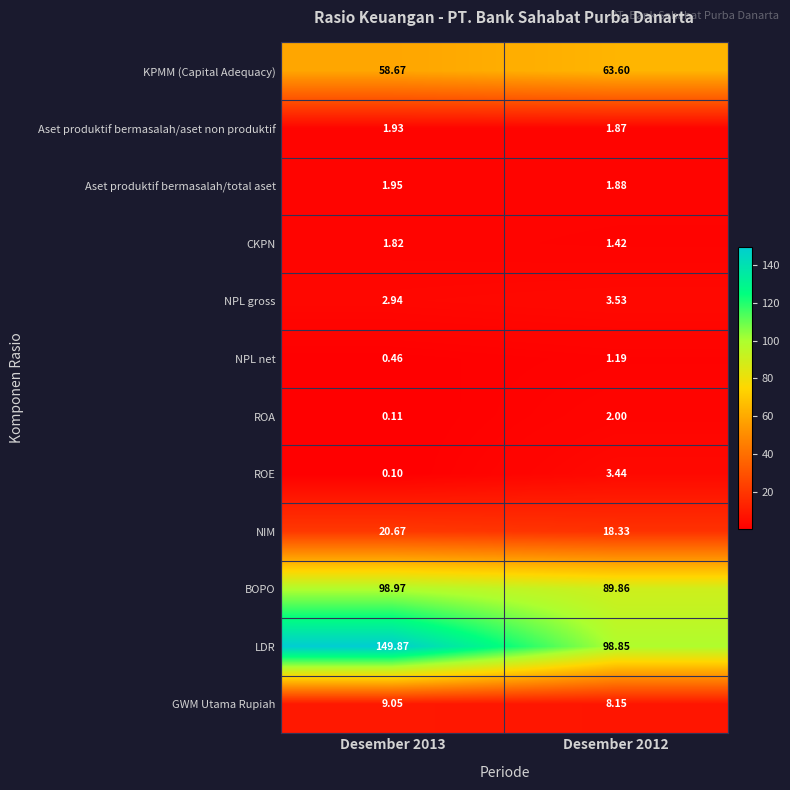

Which series has the largest total across all categories?

LDR